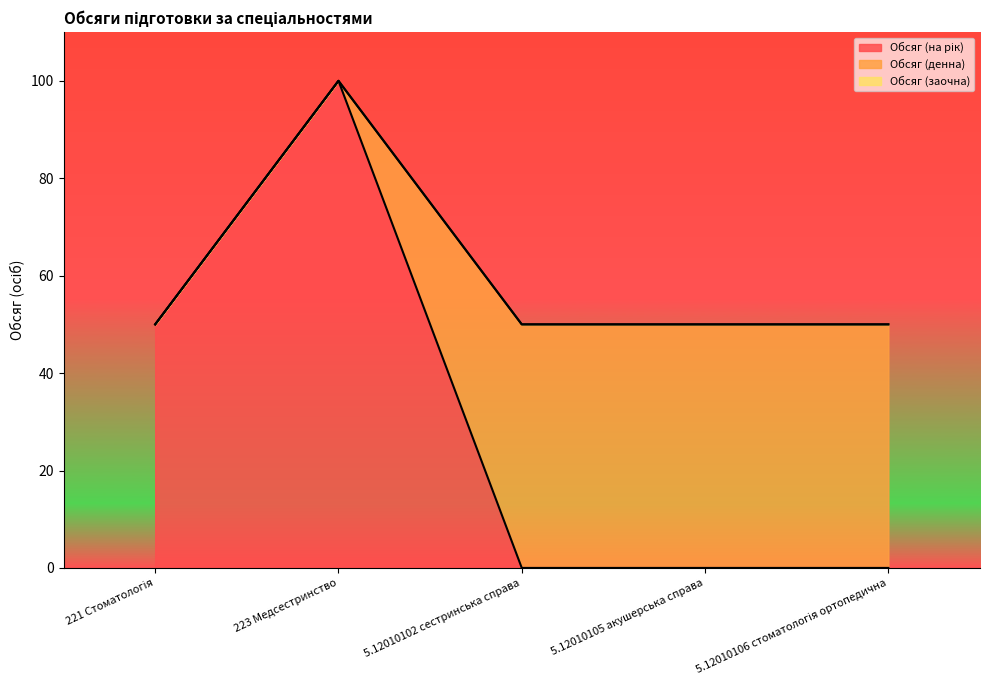

What are all the series names shown in the legend?

Обсяг (на рік), Обсяг (денна), Обсяг (заочна)